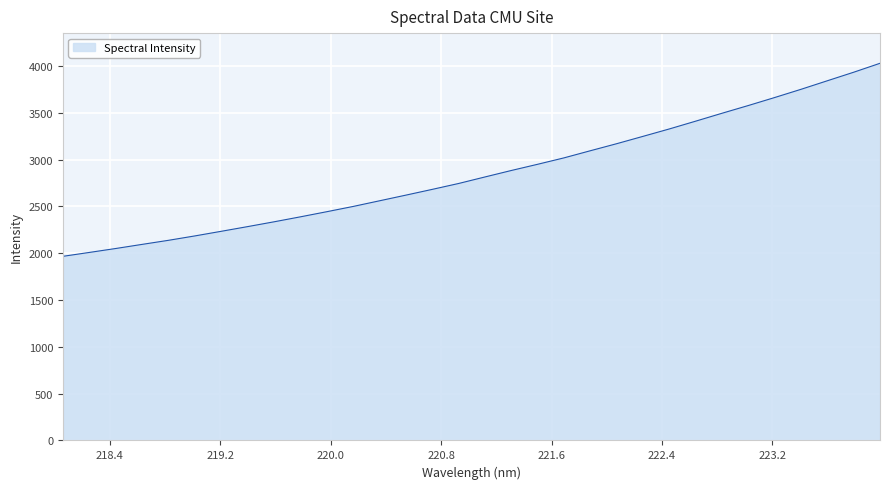

Does the chart display data point markers on the line(s)?

No